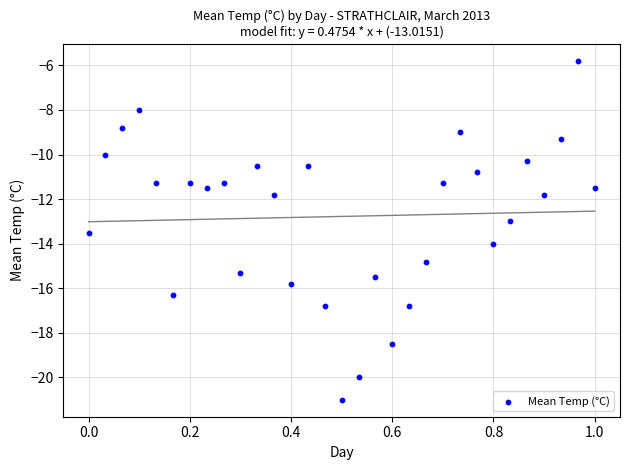

What is the range of Y values (max minus min)?

15.2